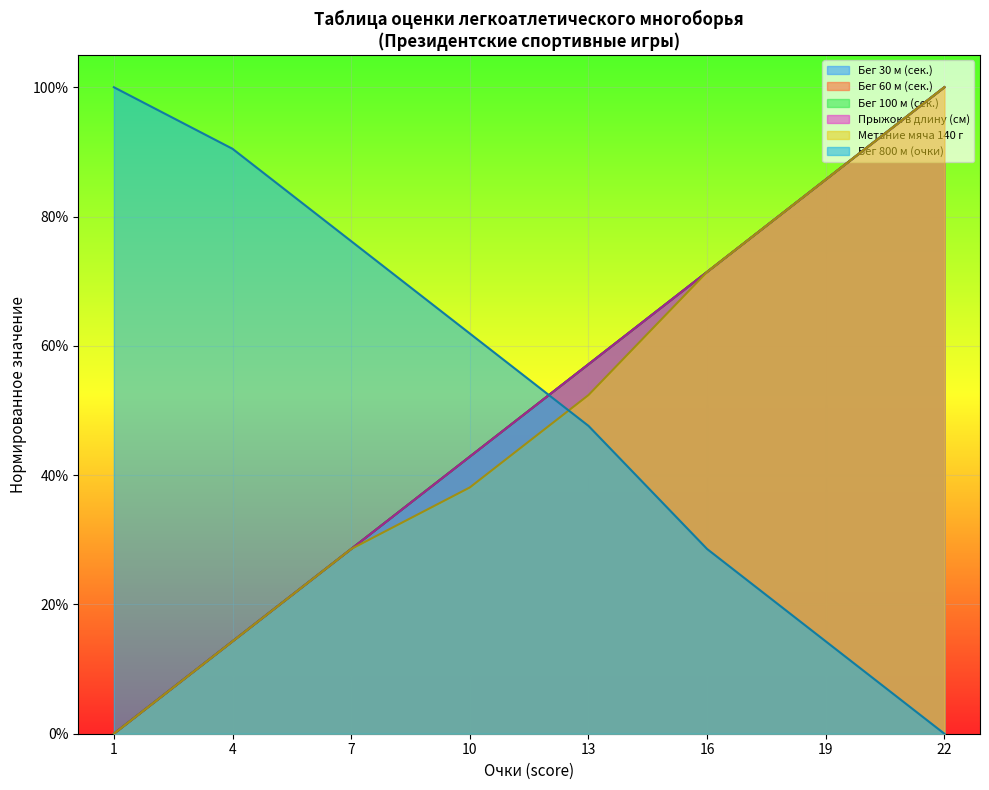

What are all the series names shown in the legend?

beg_30m, beg_60m, beg_100m, pryzhok, metanie, beg_800m_pts